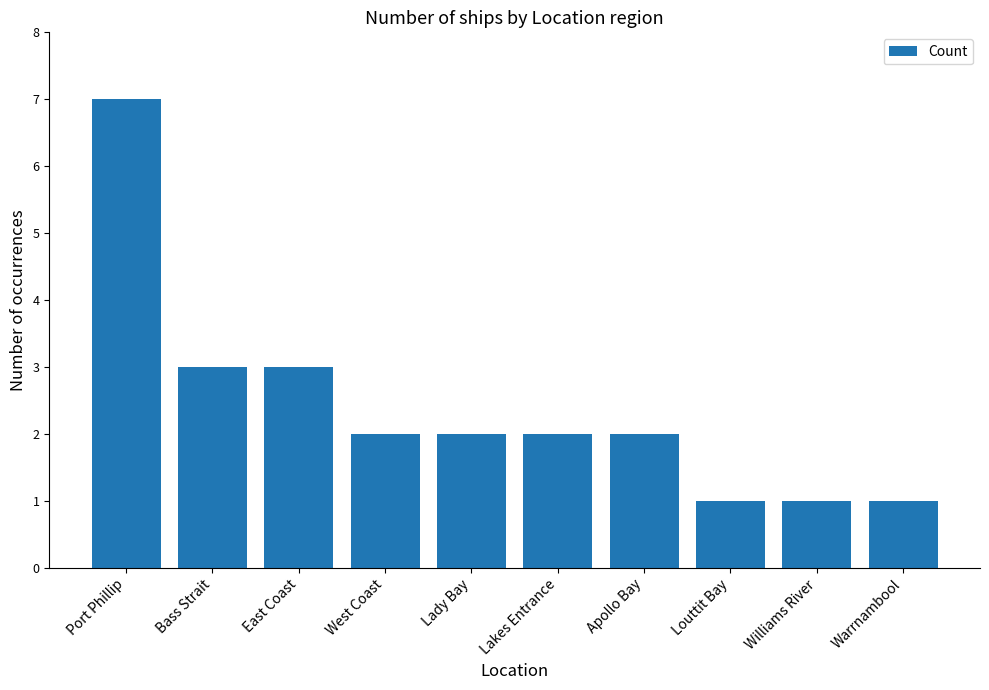

What is the ratio of the value at East Coast to the value at Bass Strait?

1.0